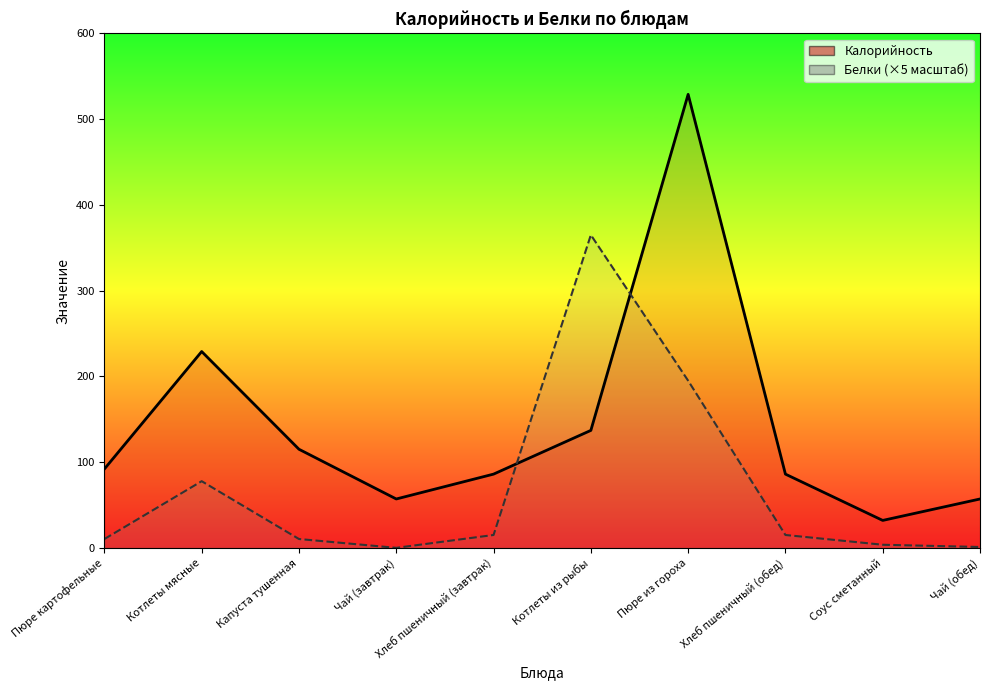

At how many categories does at least one series exceed 432?

1